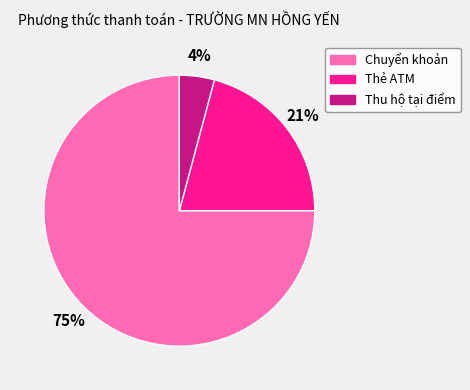

What is the smallest slice in the pie chart?

Thu hộ tại điểm